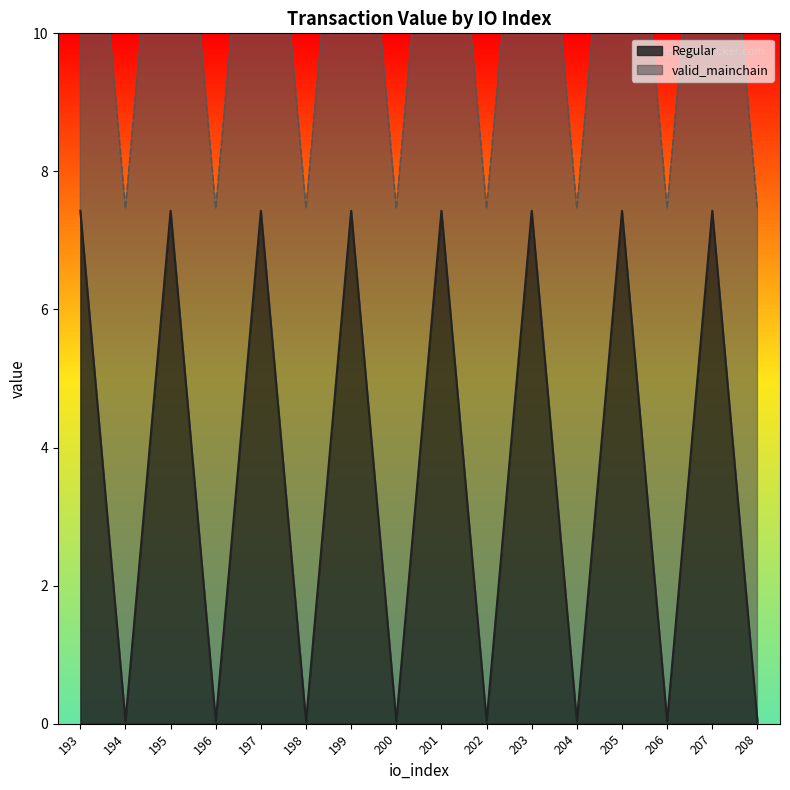

Which has a higher value, 208 or 201?

201